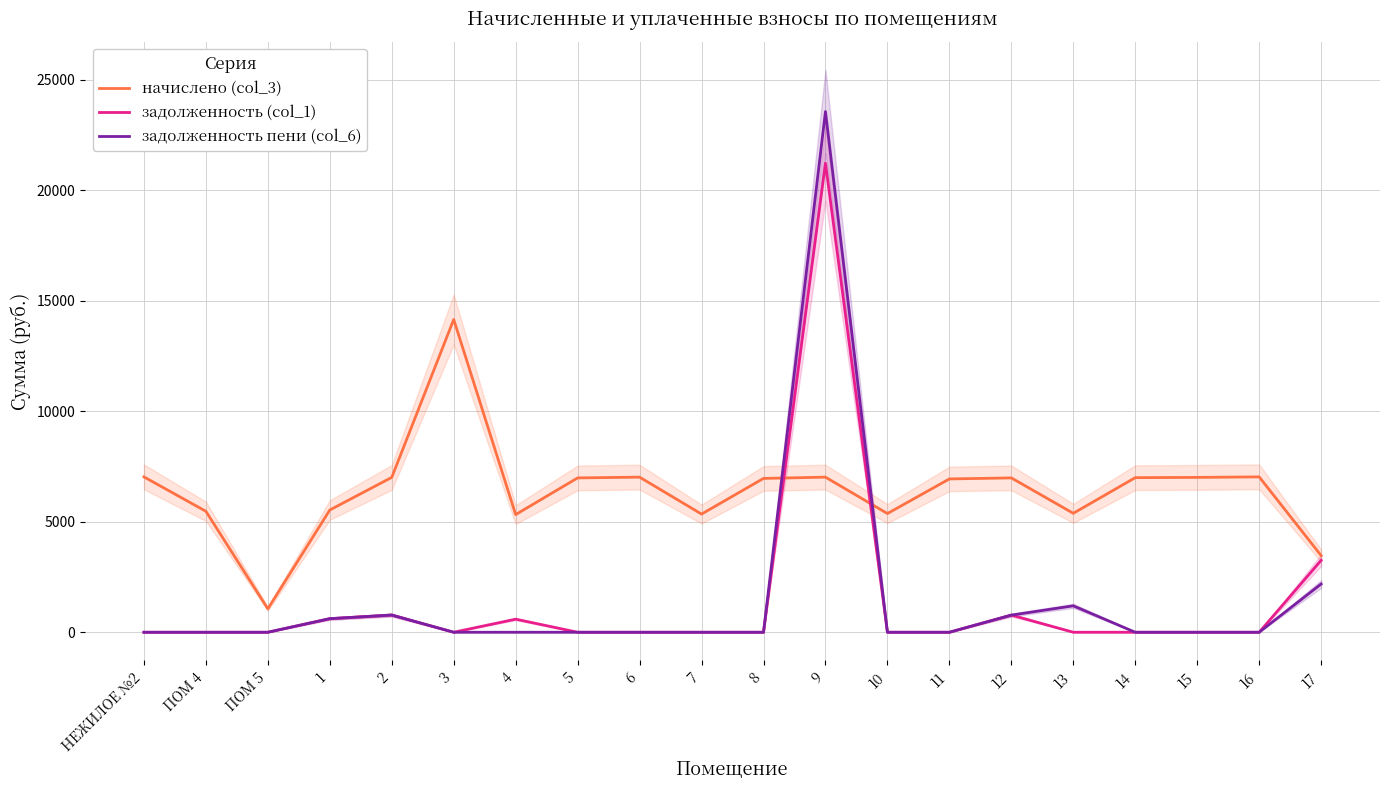

Where is начислено (col_3) nearest to the value 7603?

НЕЖИЛОЕ №2